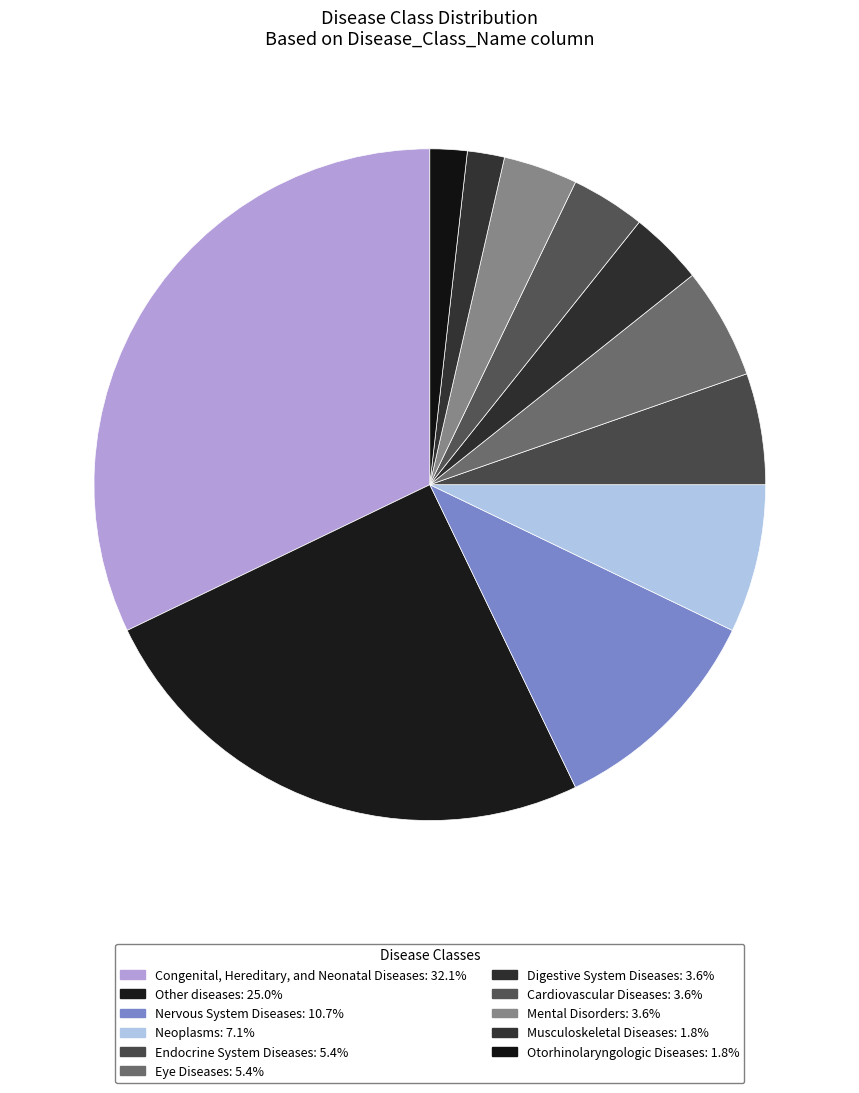

What is the ratio of the value at Digestive System Diseases to the value at Neoplasms?

0.5